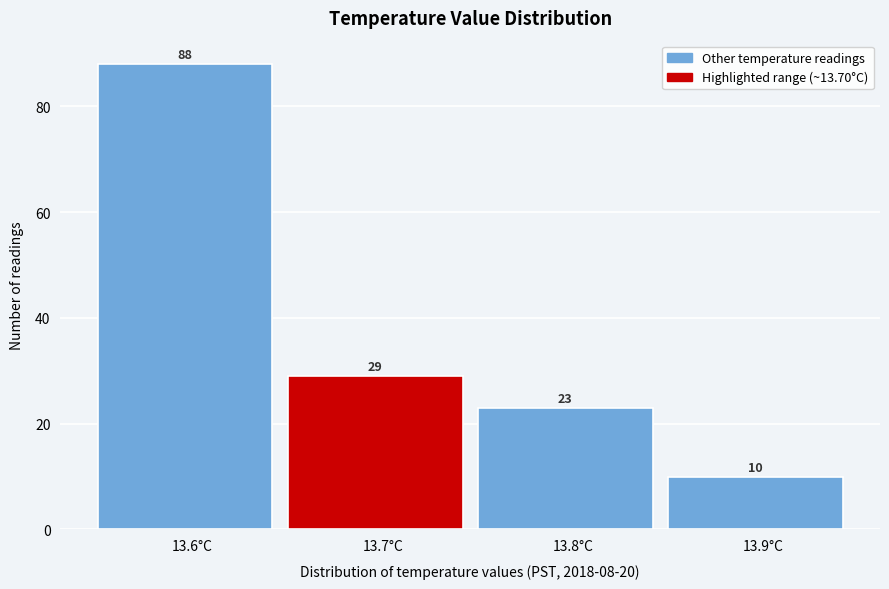

Reading left to right, transcribe this chart: for each bar, give the range it covers on the x-axis and its height.

13.55 to 13.65: 88
13.65 to 13.75: 29
13.75 to 13.85: 23
13.85 to 13.95: 10